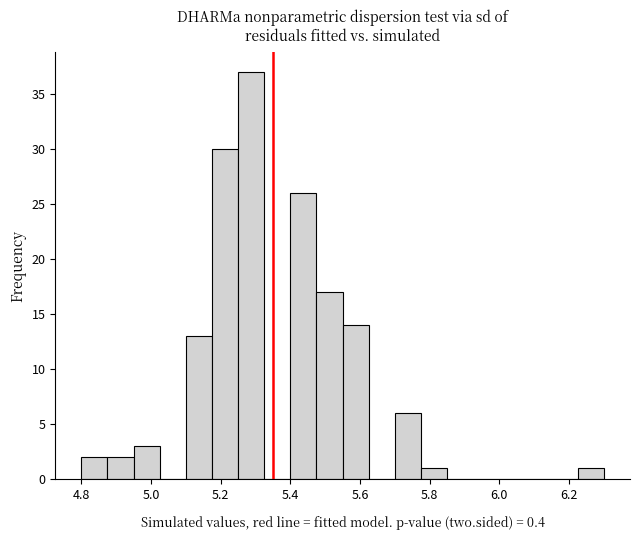

Read against the x-axis, roughly where is the centre of the tallest bar?

5.28